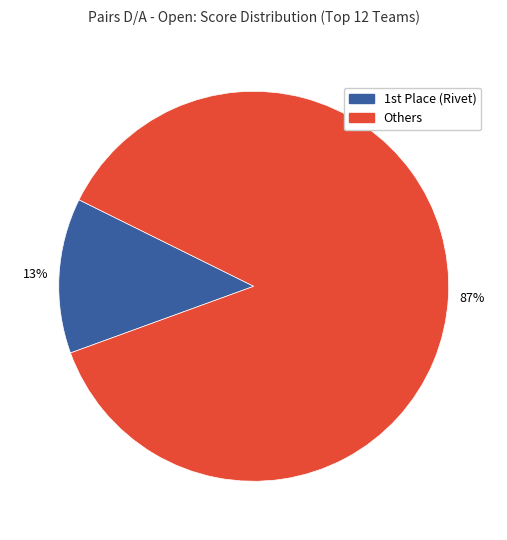

To the nearest percent, what is the difference between the largest and smallest slice percentages?

74%